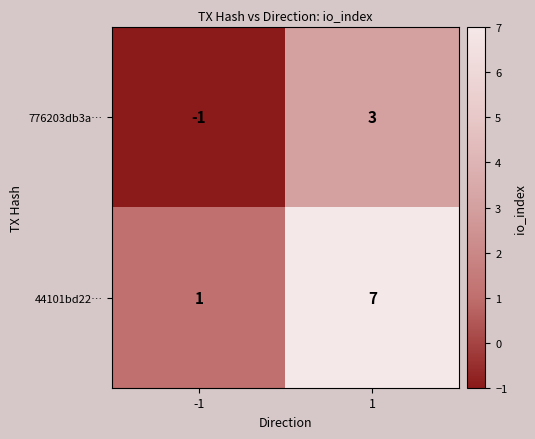

At which category is the sum across all series the highest?

1